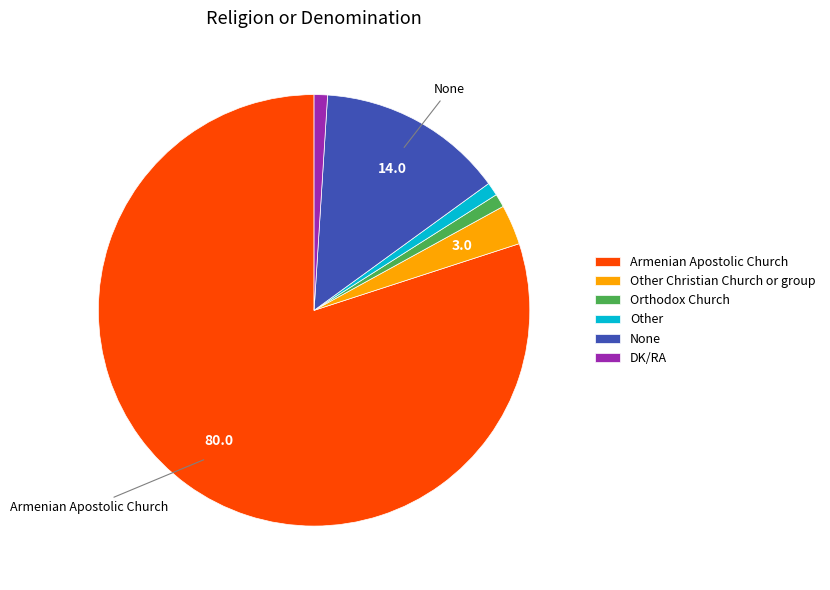

Approximately how many times larger is the value at DK/RA compared to Other?

1.0